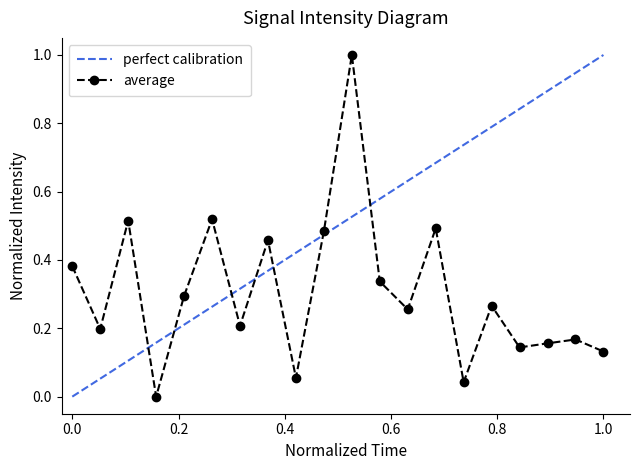

How many interior local peaks does the average series have?

7